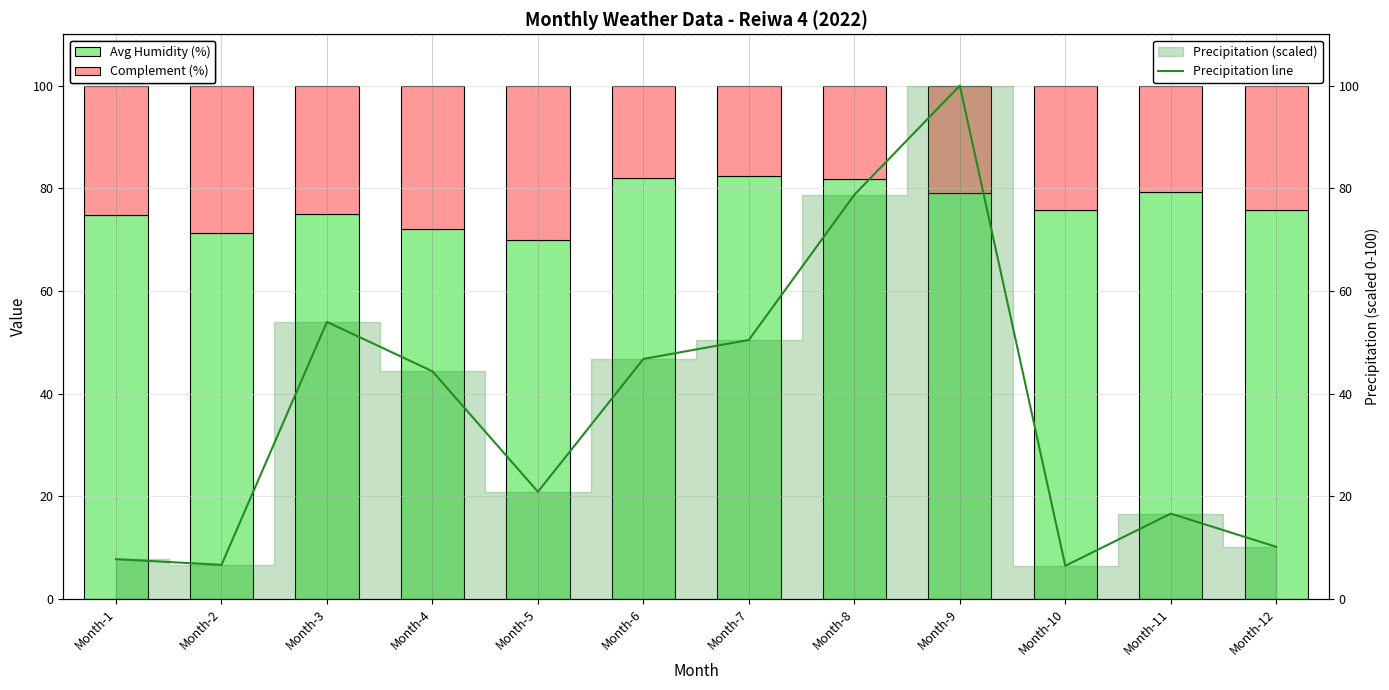

Reading left to right, transcribe all the data shown in this chart.

Avg Humidity (%): Month-1=74.8	Month-2=71.2	Month-3=75.0	Month-4=72.0	Month-5=70.0	Month-6=82.0	Month-7=82.4	Month-8=81.8	Month-9=79.0	Month-10=75.8	Month-11=79.2	Month-12=75.7
Complement (%): Month-1=25.2	Month-2=28.8	Month-3=25.0	Month-4=28.0	Month-5=30.0	Month-6=18.0	Month-7=17.6	Month-8=18.2	Month-9=21.0	Month-10=24.2	Month-11=20.8	Month-12=24.3
Precipitation line: Month-1=7.8	Month-2=6.7	Month-3=54.0	Month-4=44.4	Month-5=20.9	Month-6=46.8	Month-7=50.5	Month-8=78.7	Month-9=100.0	Month-10=6.5	Month-11=16.6	Month-12=10.2